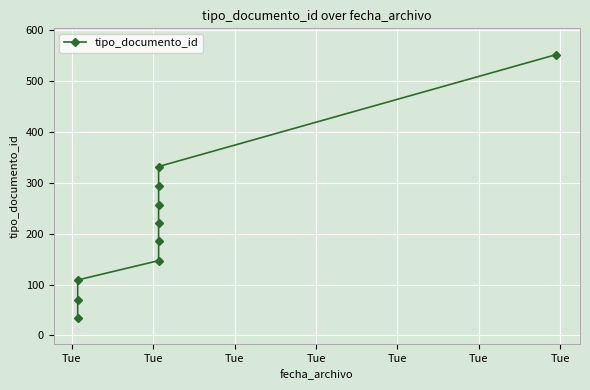

What is the sum of the values at Tue and Tue?

182